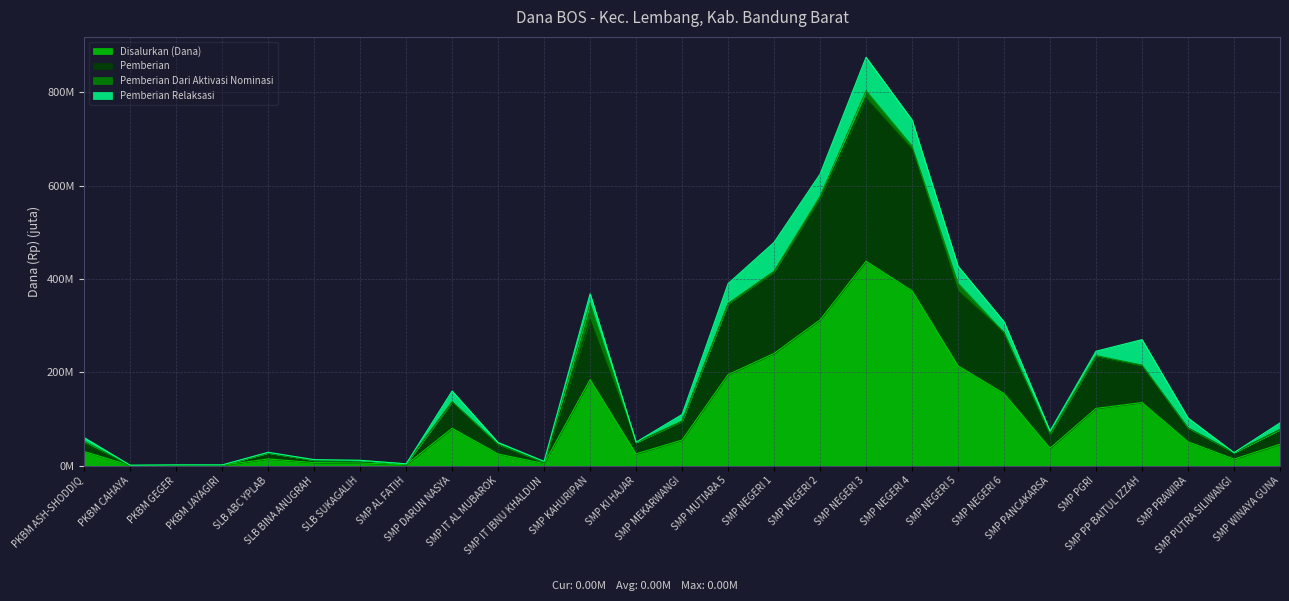

True or false: Disalurkan (Dana) and Pemberian cross at least once.

False